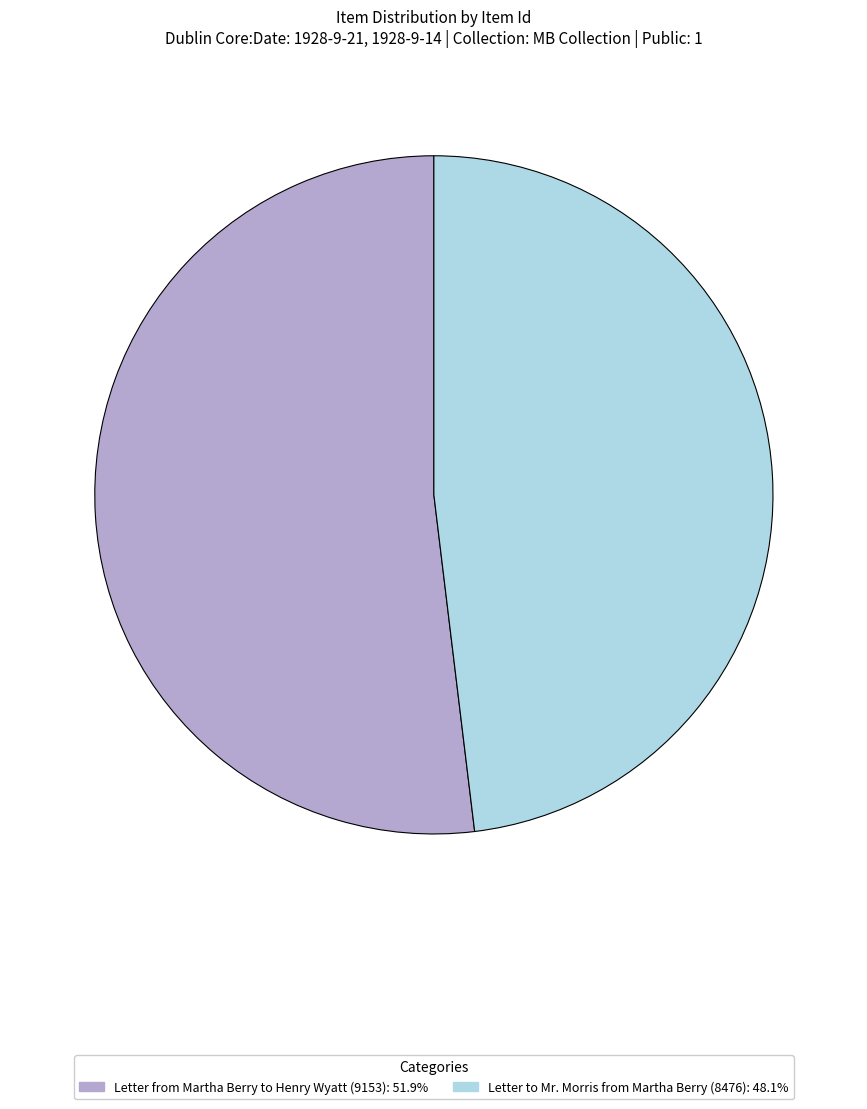

Which has a higher value, Letter from Martha Berry to Henry Wyatt (9153) or Letter to Mr. Morris from Martha Berry (8476)?

Letter from Martha Berry to Henry Wyatt (9153)